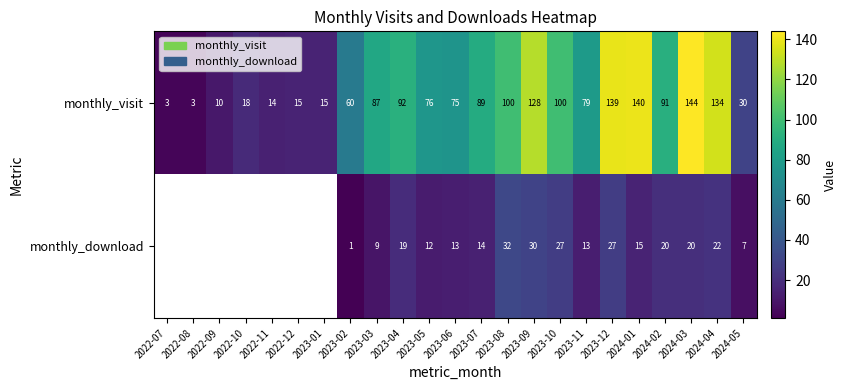

Which category has the highest value in the monthly_visit series?

2024-03